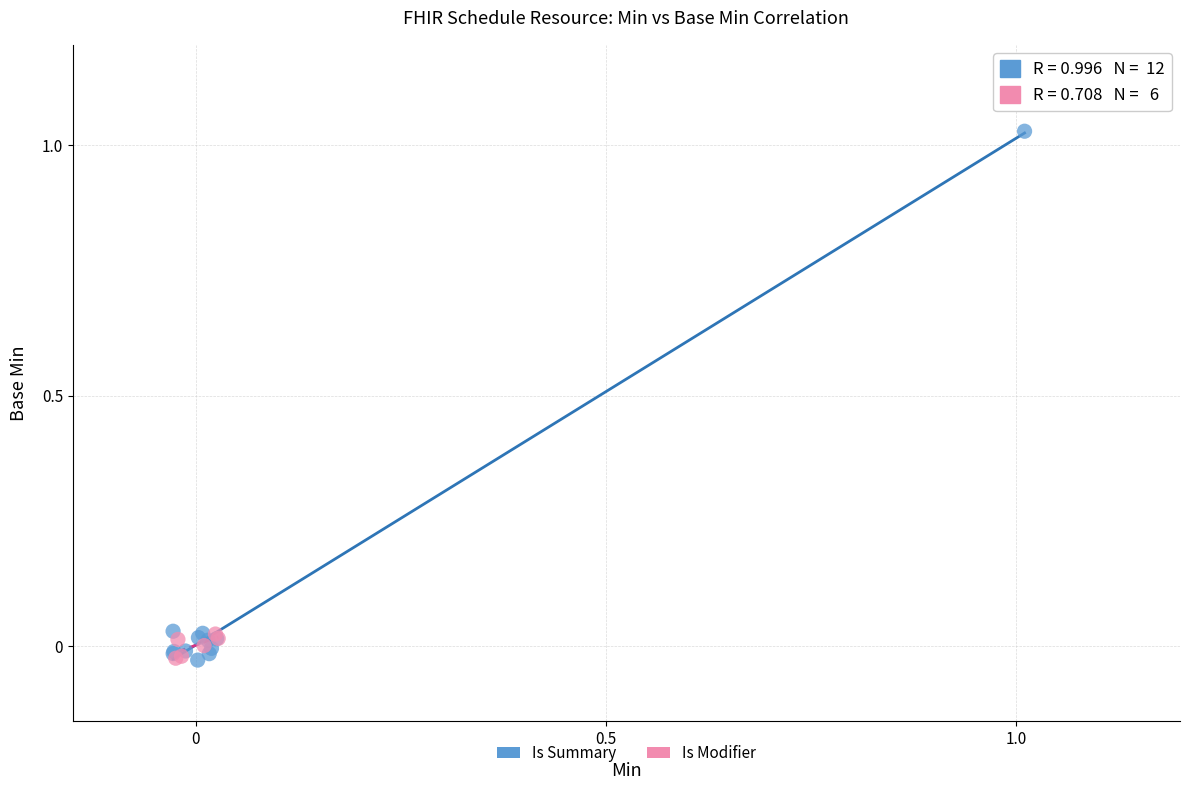

Which series has the largest Y range (max minus min)?

Is Summary